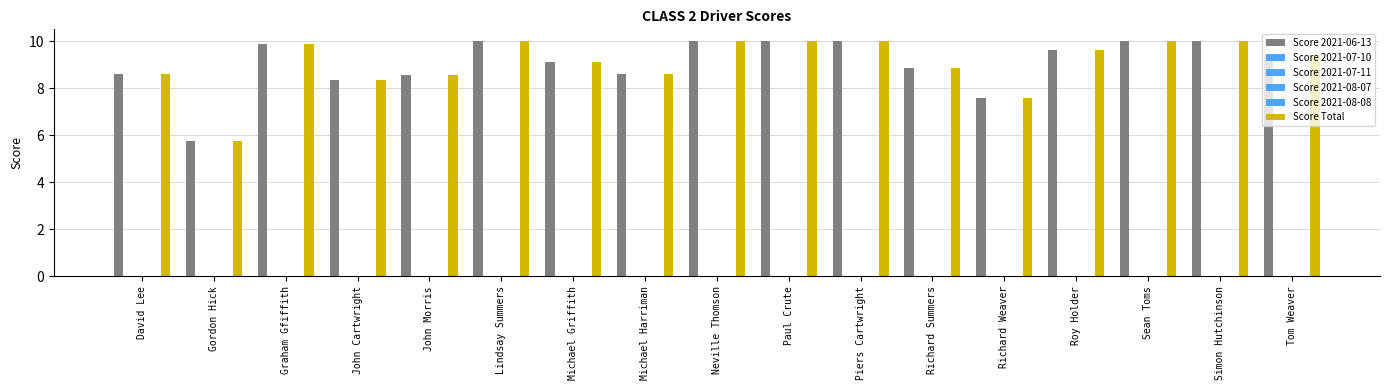

At which category is the sum across all series the highest?

Lindsay Summers